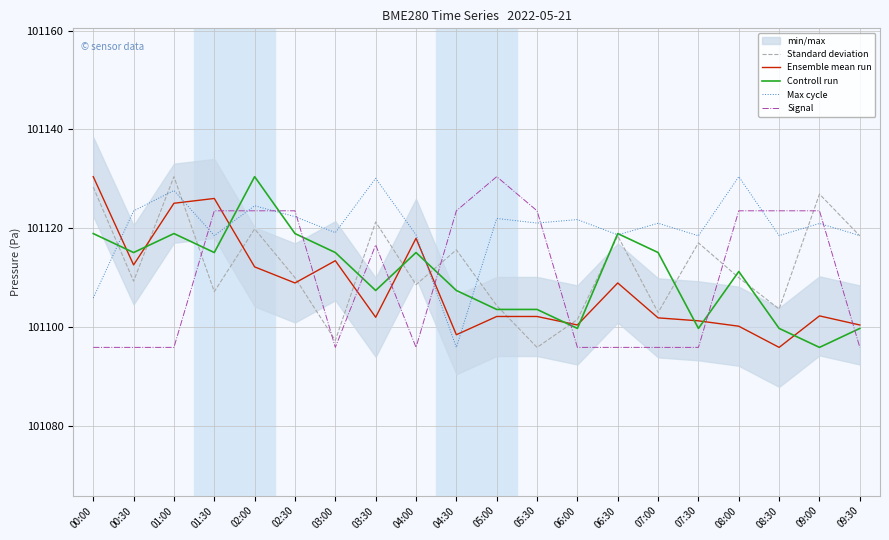

Which has a higher value, 07:00 or 08:30?

08:30